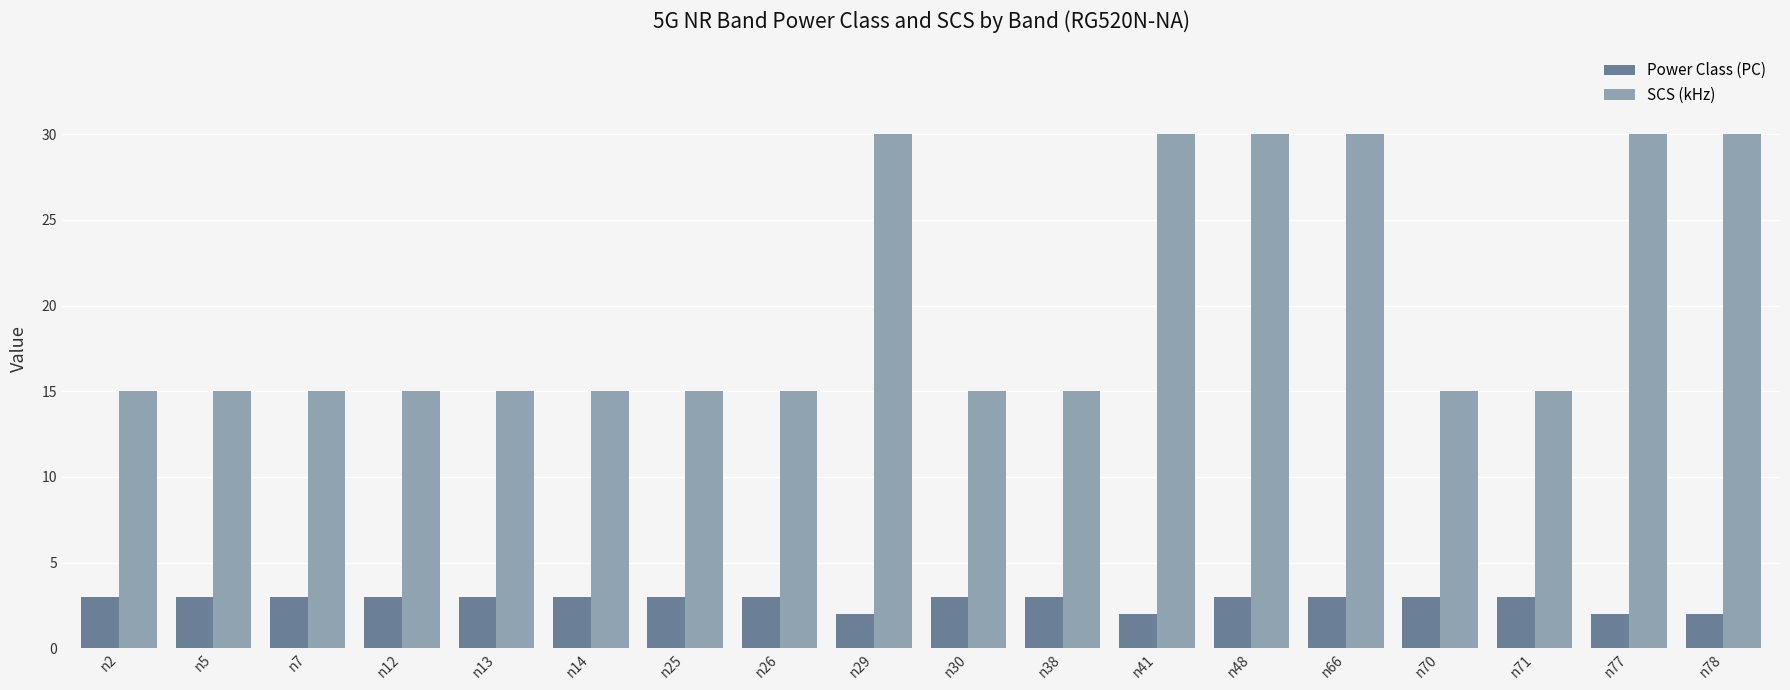

What is the sum of the SCS (kHz) values at n13 and n14?

30